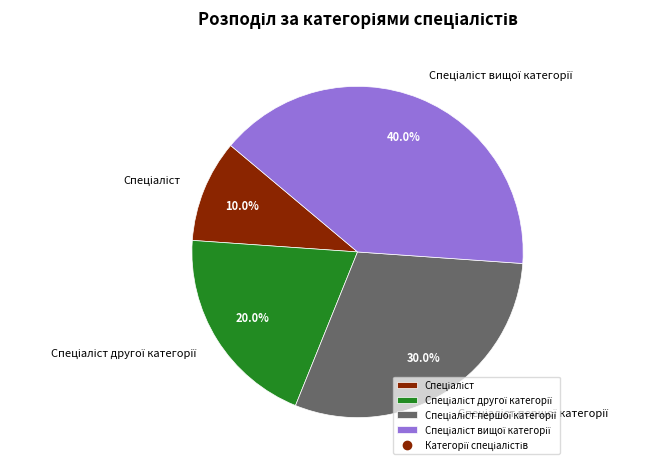

Is there any slice that represents more than half of the pie?

No